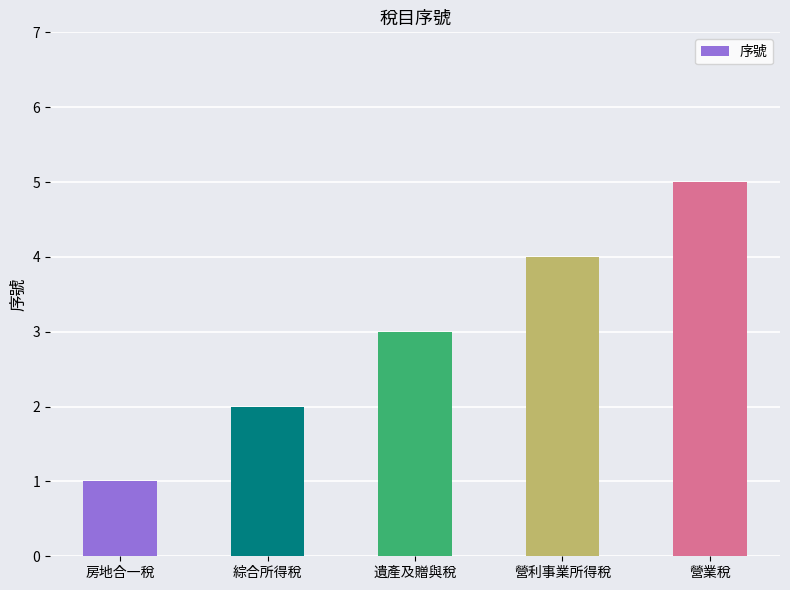

Where is the data nearest to the value 3?

遺產及贈與稅